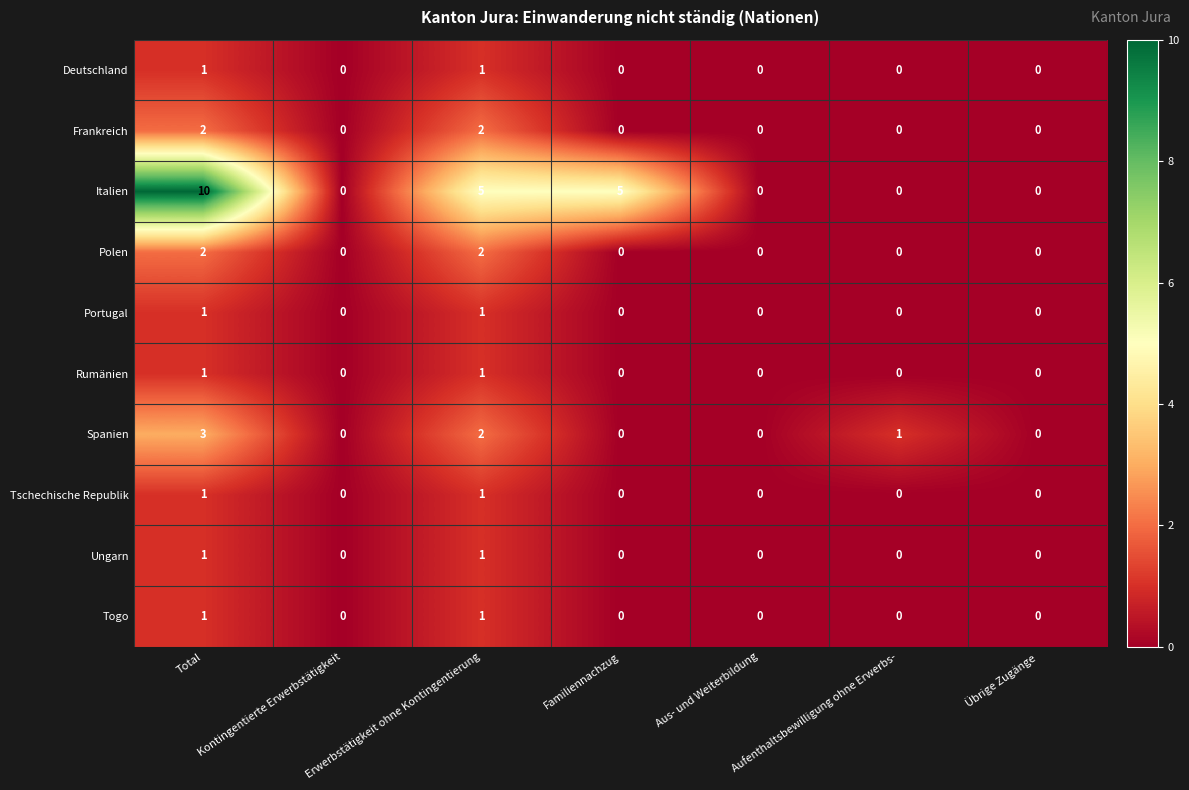

Which category has the highest value across all series?

Total